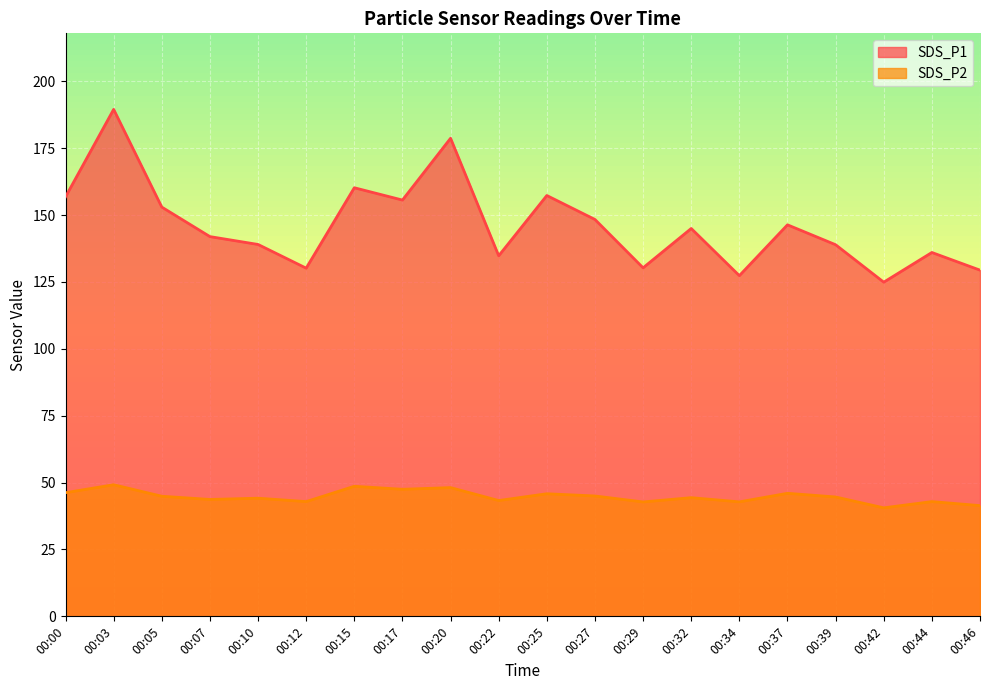

Which series has the largest total across all categories?

SDS_P1